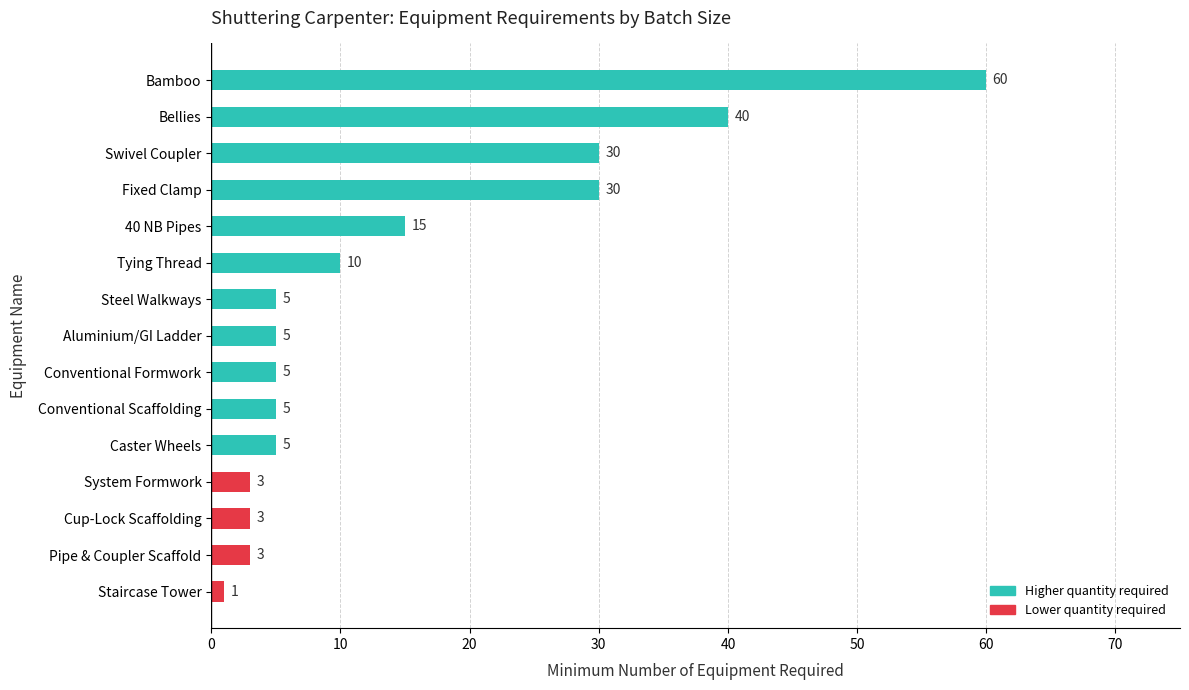

The chart shows a value of 21 at 40 NB Pipes. True or false?

False